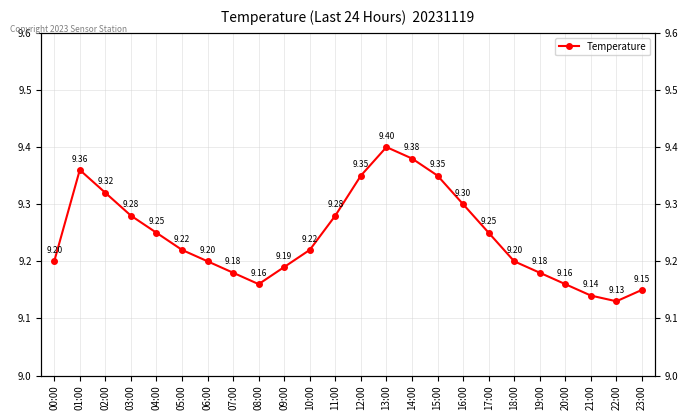

The value at 12:00 is 9.3. True or false?

True